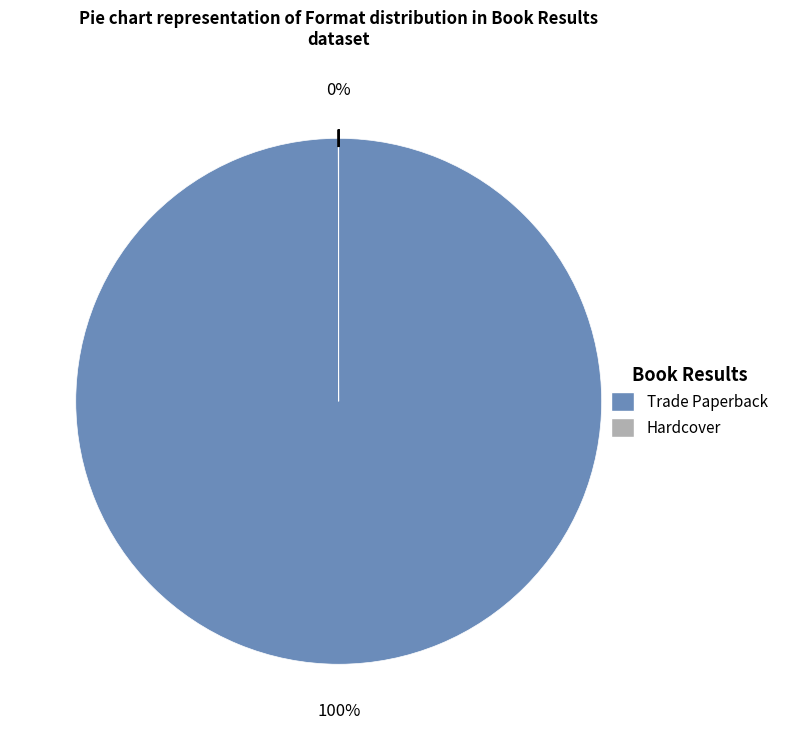

To the nearest percent, what is the difference between the largest and smallest slice percentages?

100%